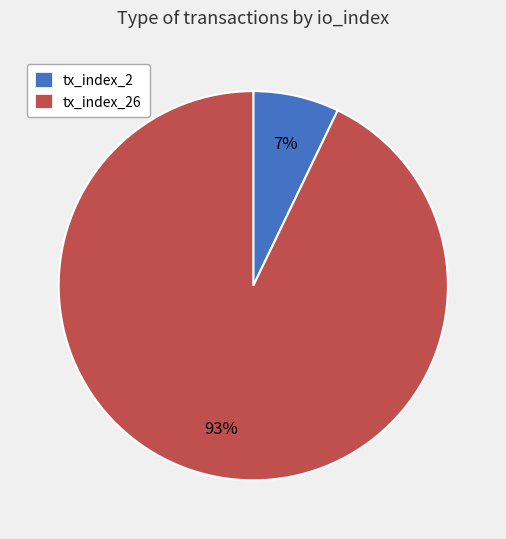

Is it true that tx_index_2 is 7% of the pie?

True